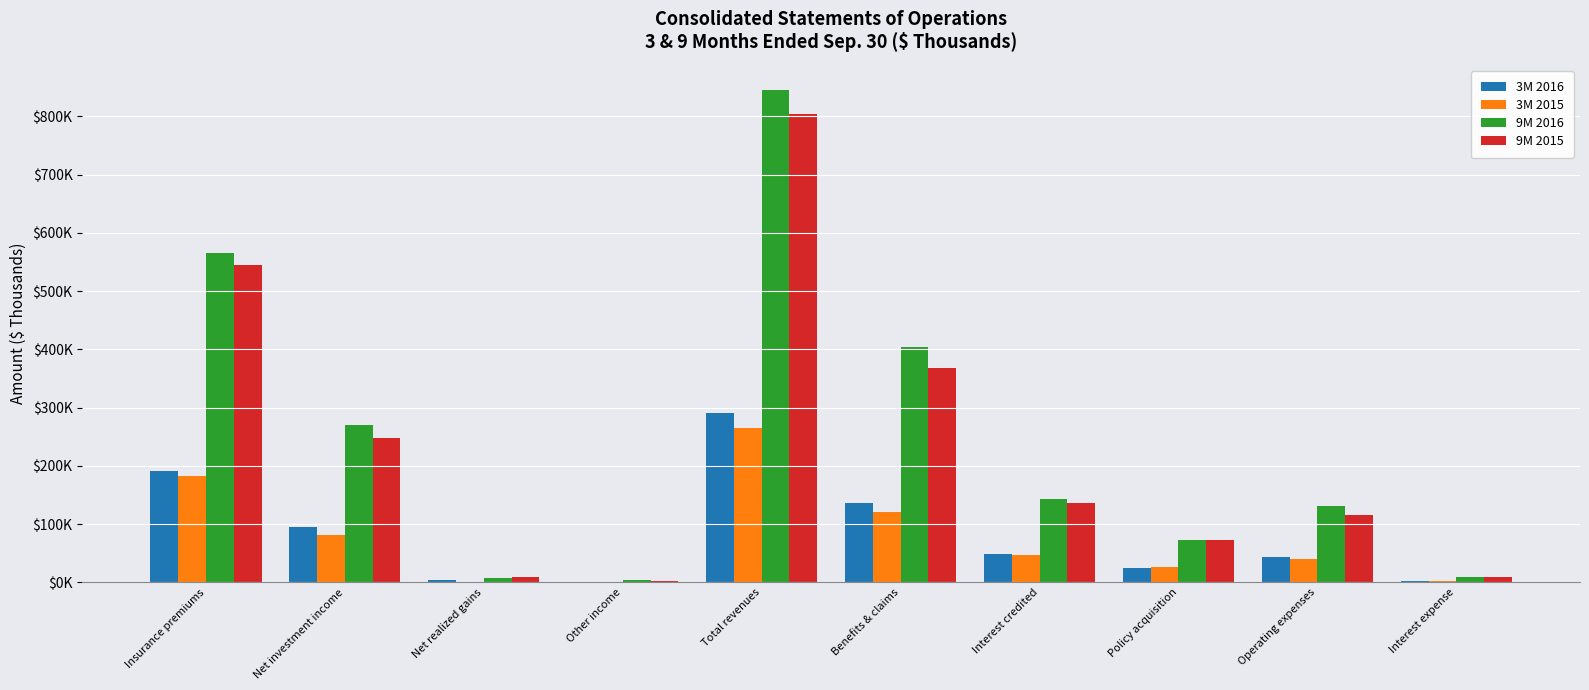

Which series has the largest total across all categories?

9M 2016